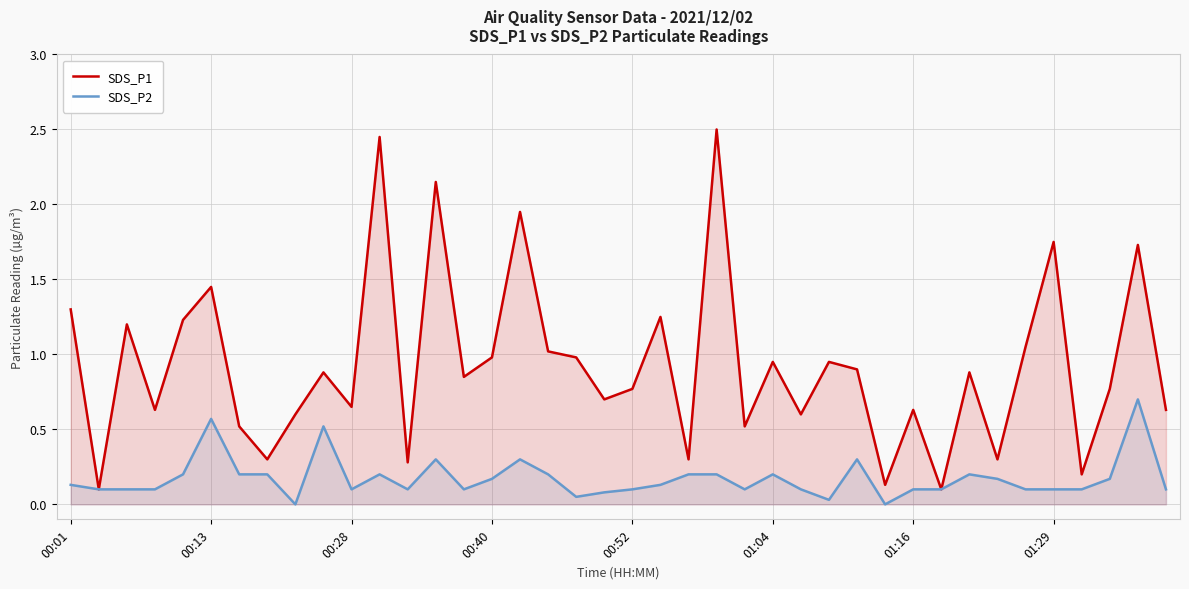

What are all the series names shown in the legend?

SDS_P1, SDS_P2